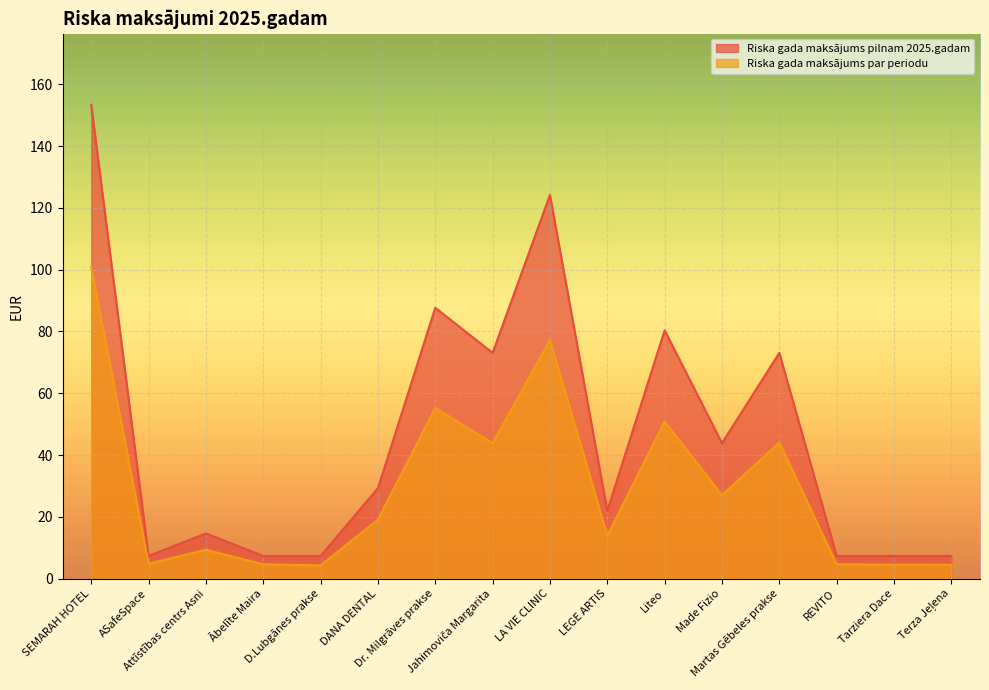

What is the average value of the Riska gada maksājums pilnam 2025.gadam series?

46.6